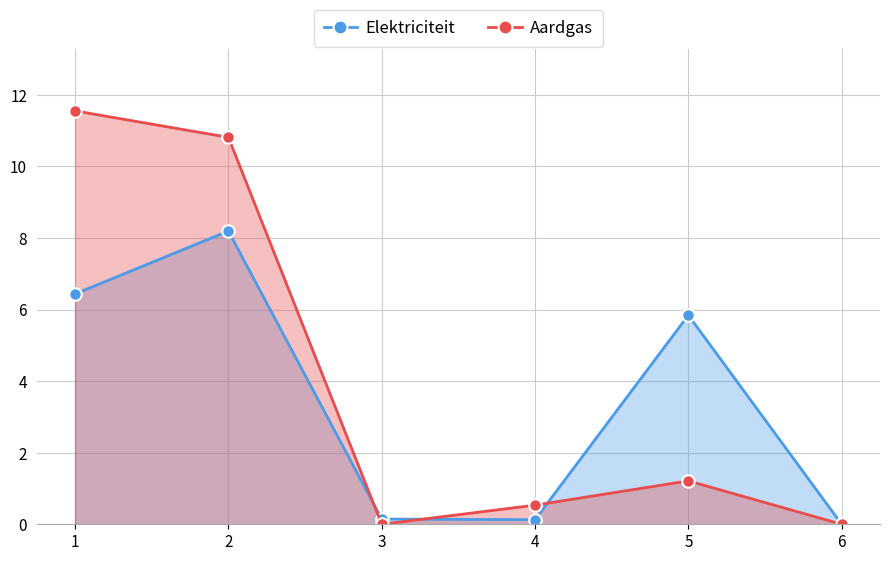

What is the total value across all series at 4?

0.7